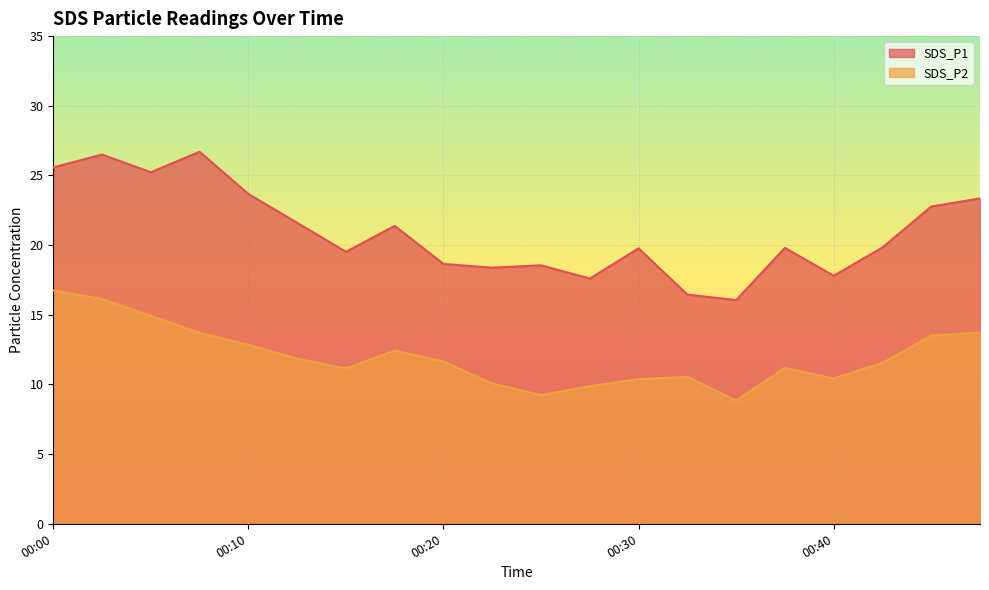

What are all the series names shown in the legend?

SDS_P1, SDS_P2